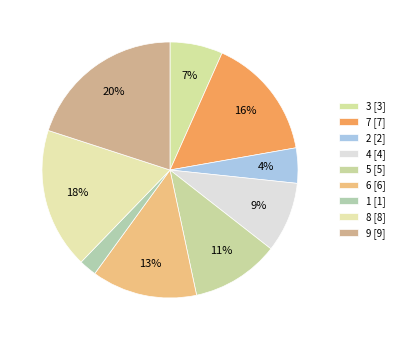

Does any single category account for the majority?

No